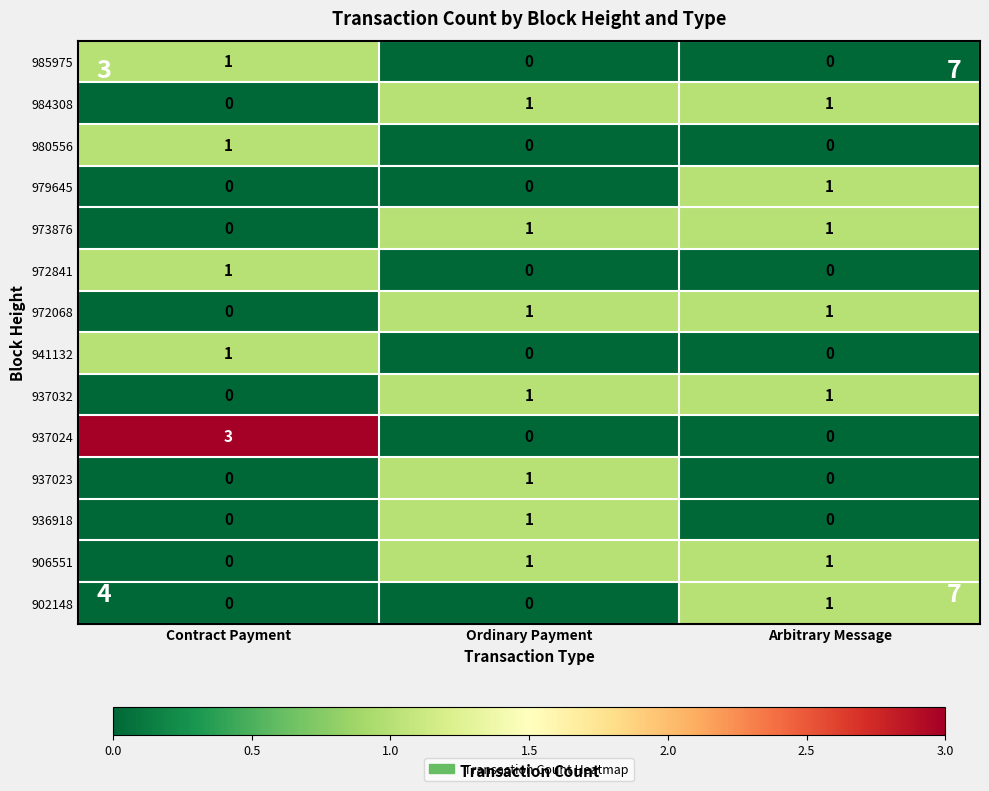

How many data points does each series have?

3